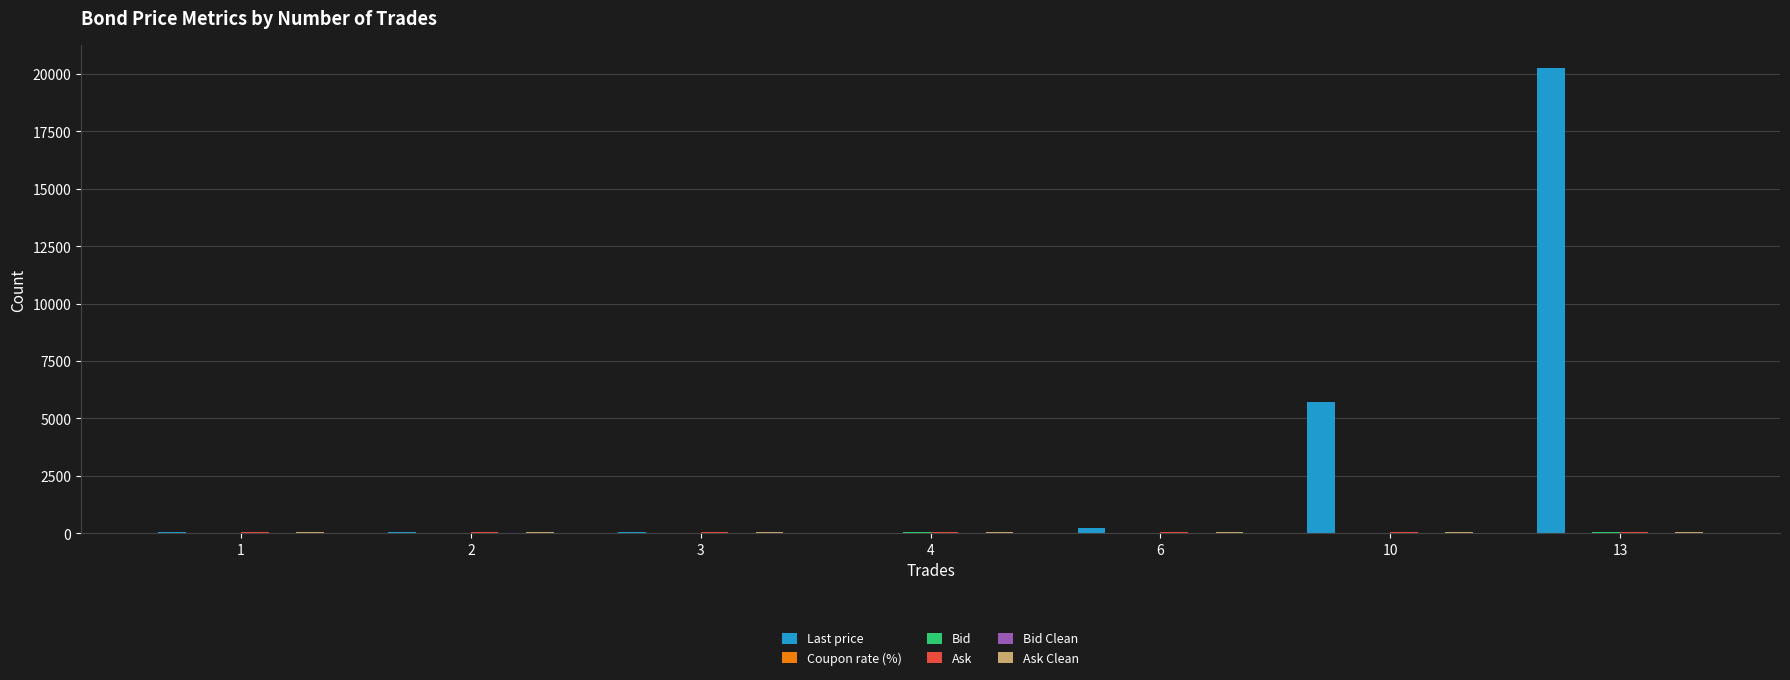

Which series has the largest total across all categories?

Last price